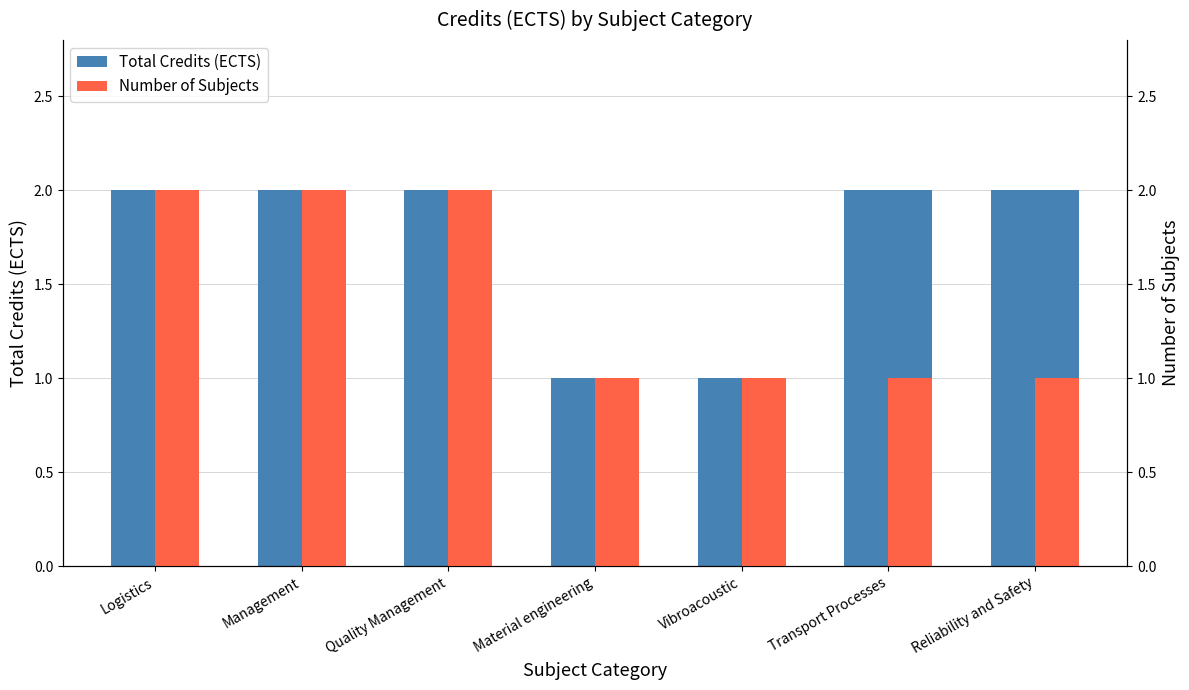

List the series in order of their peak value, lowest first.

Total Credits (ECTS), Number of Subjects